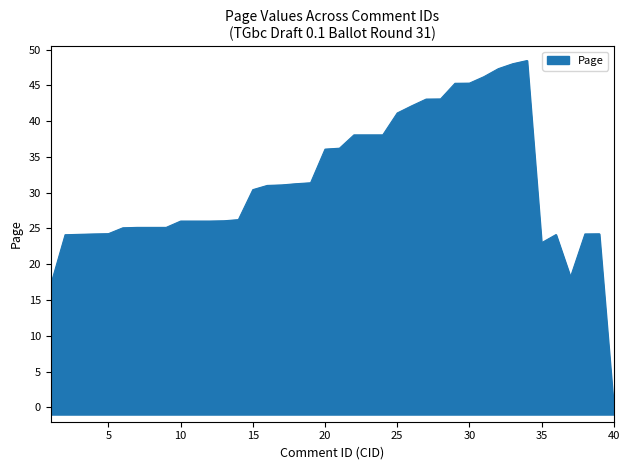

Where does the data first go above 30?

15